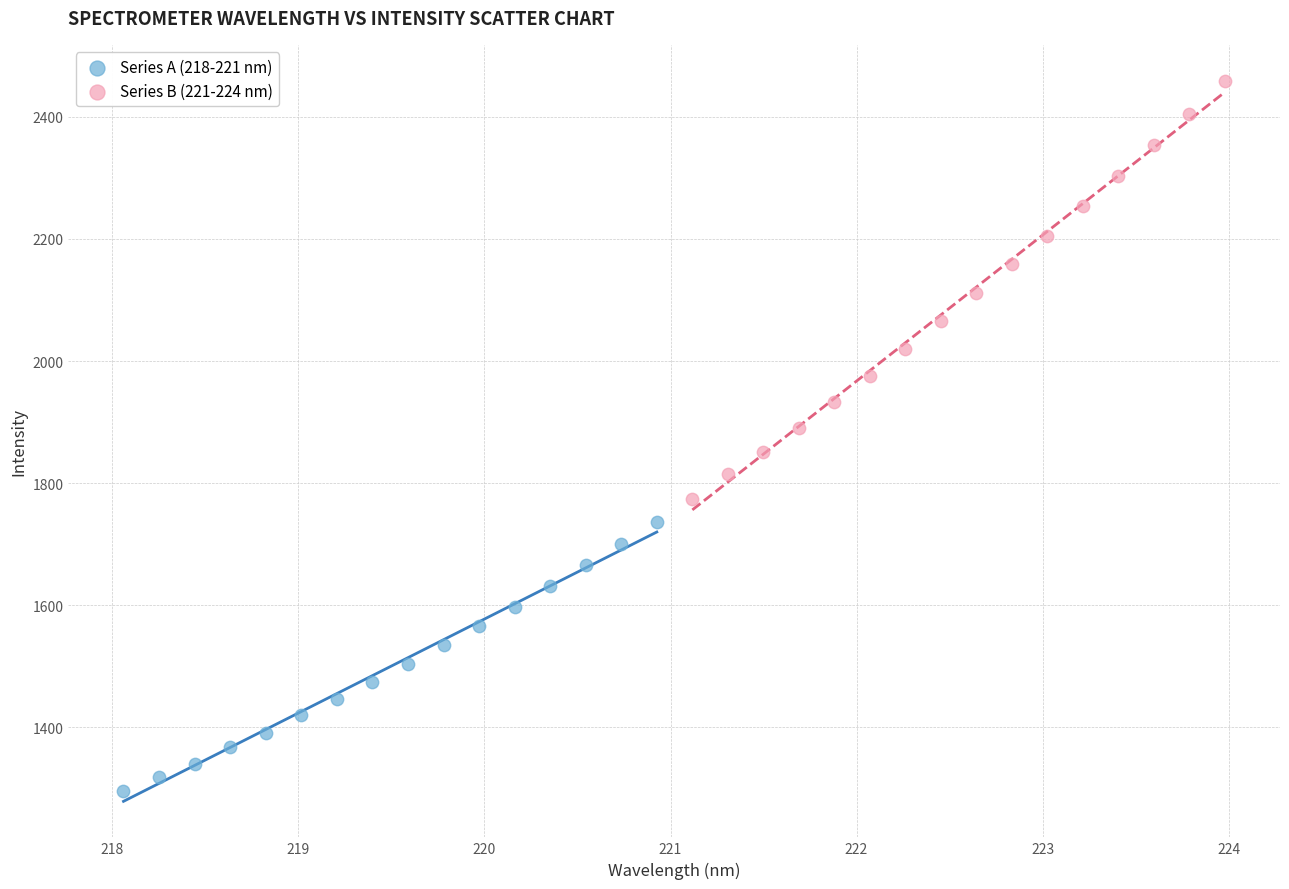

Which series contains the lowest Y value?

Series A (218-221 nm)